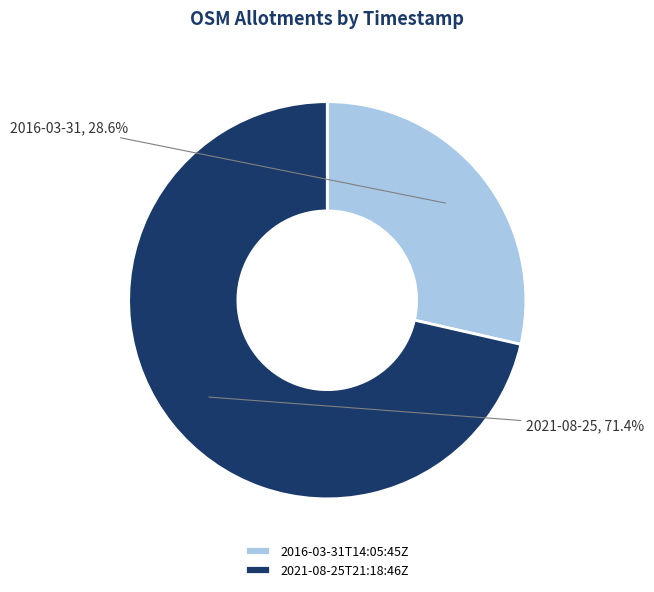

Is it true that 2016-03-31T14:05:45Z is 16% of the pie?

False